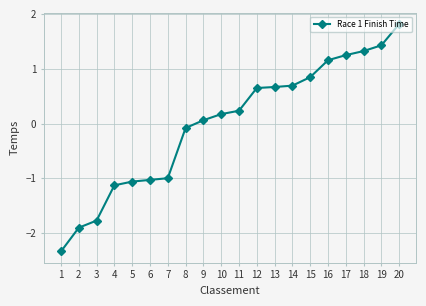

How many lines are shown in the chart?

1